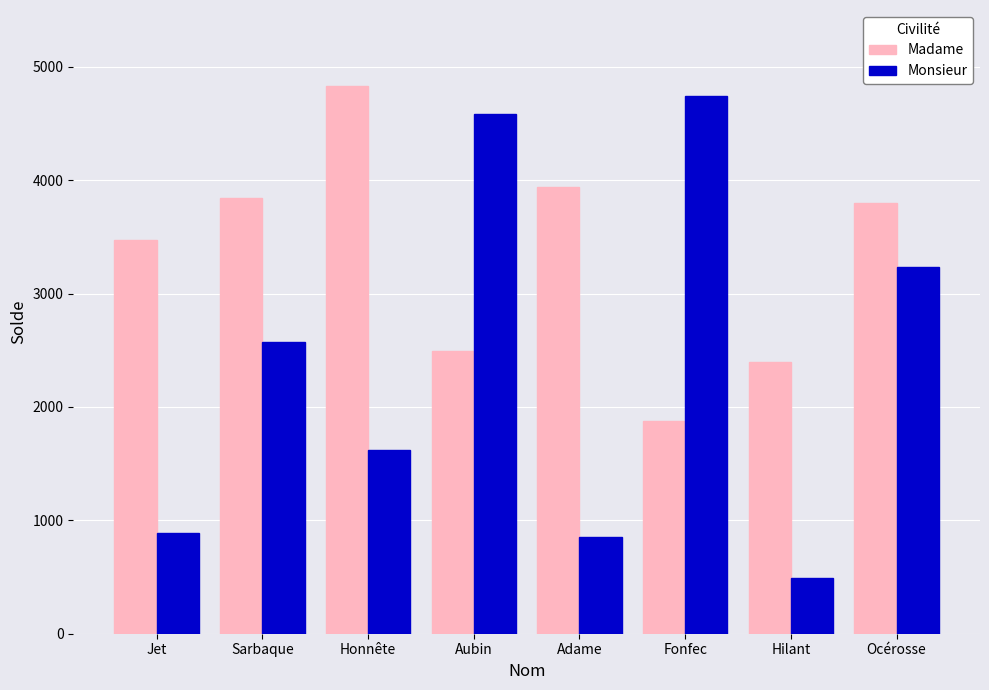

The value of Monsieur at Honnête is 1623. True or false?

True